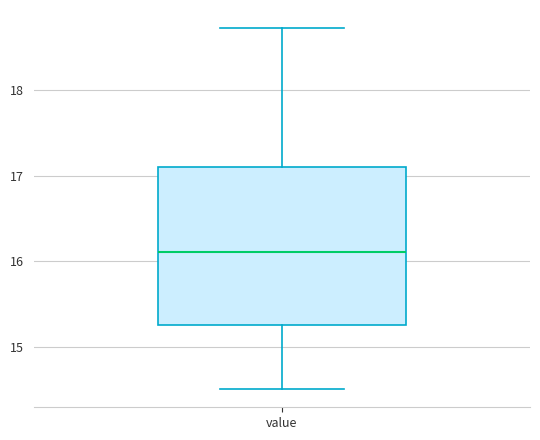

Where is the upper edge of the box for value on the y-axis? The values are not printed on the chart, so give them approximately, as read against the axis.

17.1